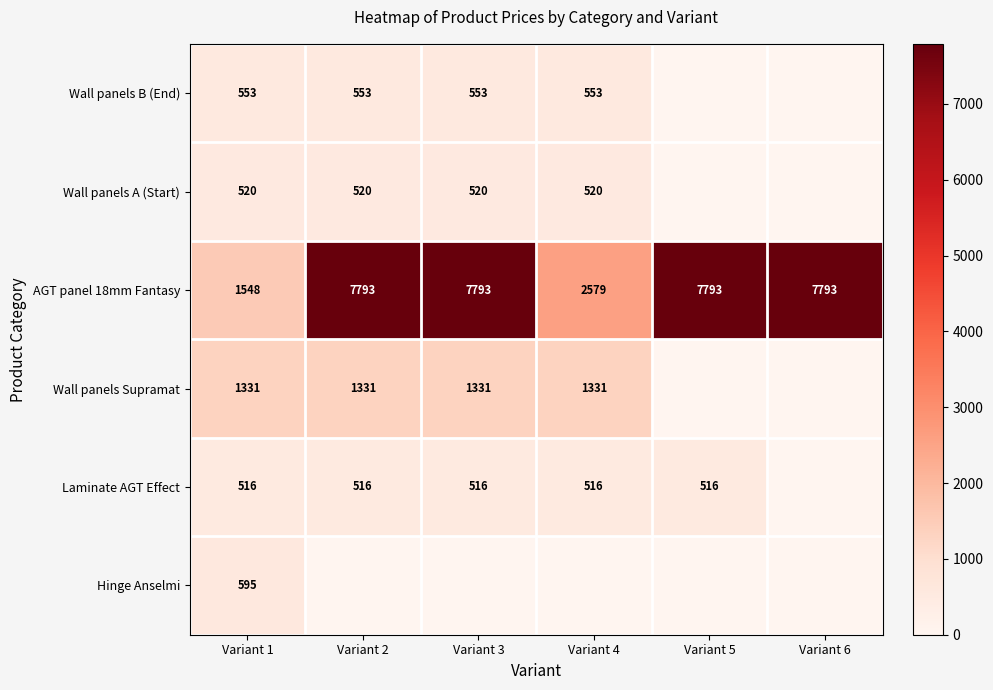

Is it true that Wall panels Supramat equals 2254.6 at Variant 2?

False